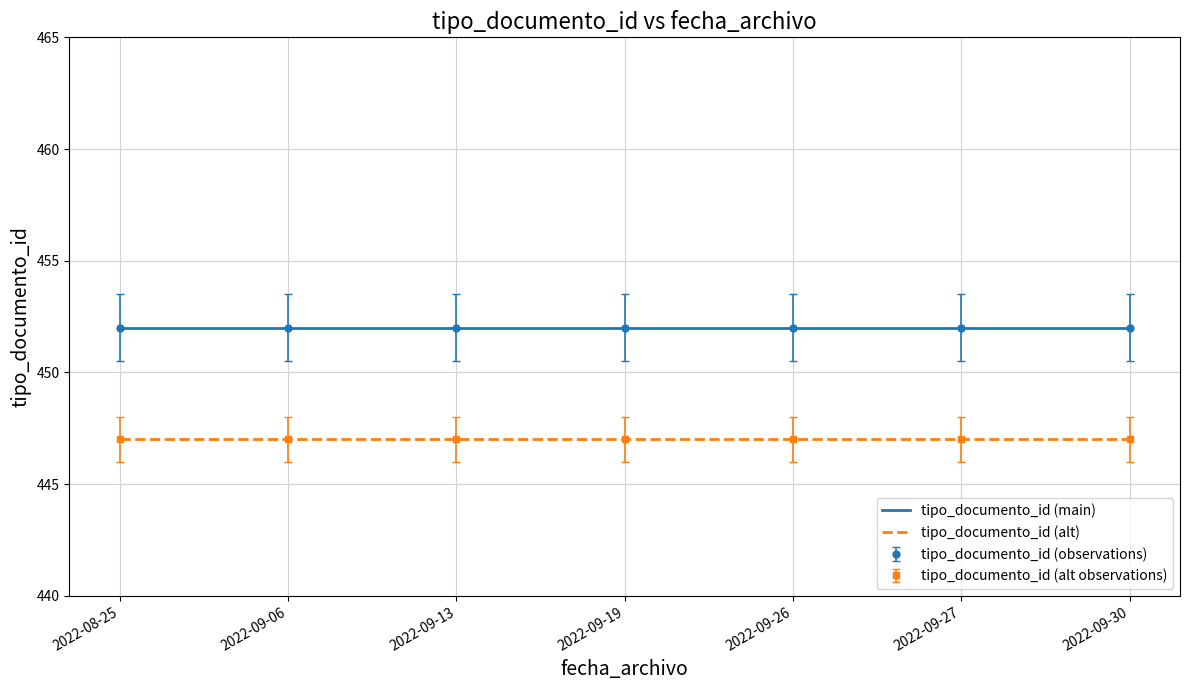

What is the label of the 1st point from the right?

2022-09-30